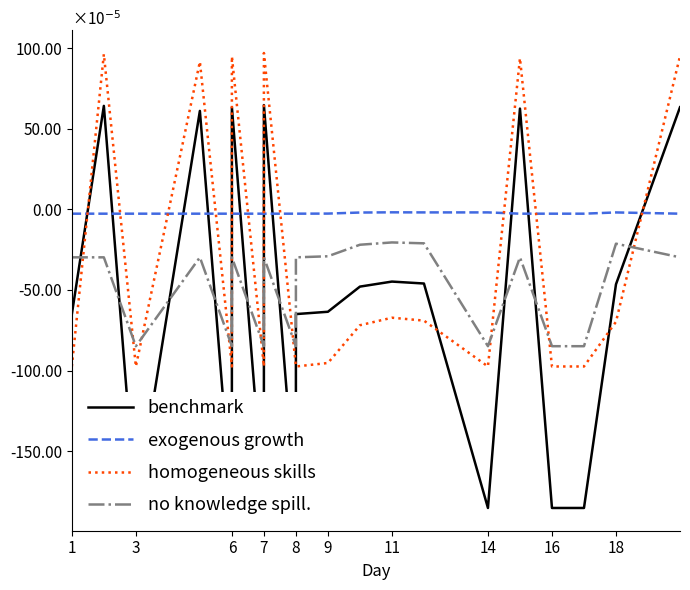

Which has a higher value, 11 or 7?

7